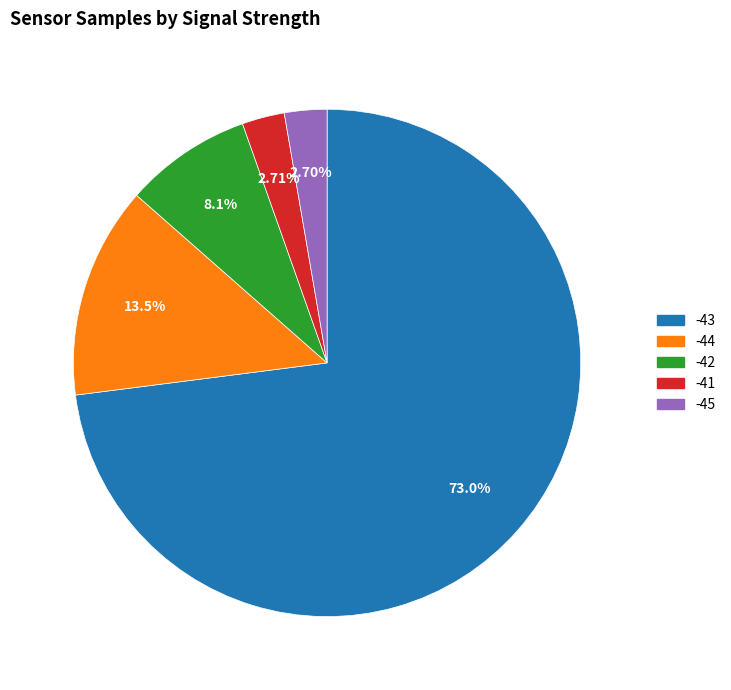

Combined, do -43 and -42 account for over 50%?

Yes